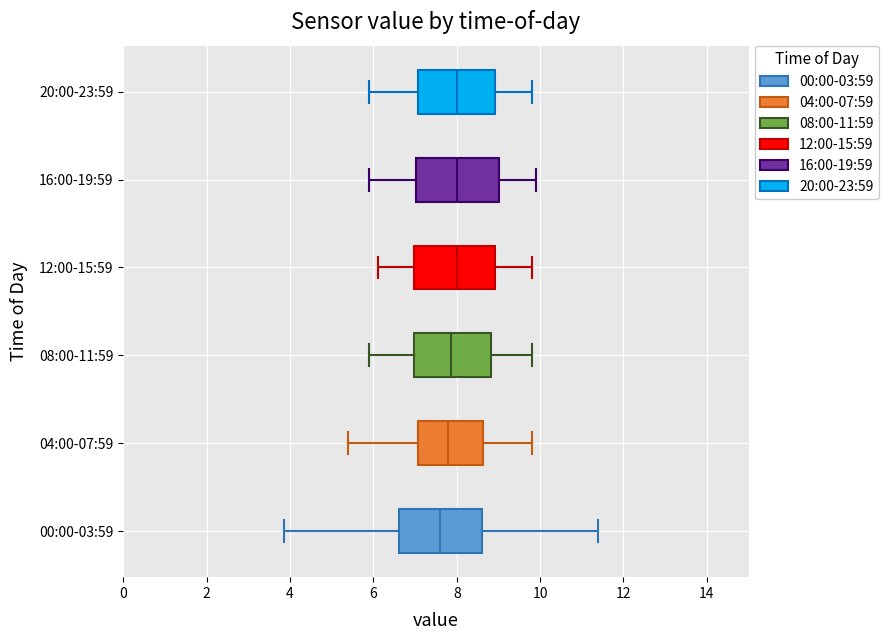

Reading bottom to top, read every box against the x-axis: the position of its median line, the range the box covers, and the ends of its whiskers. The values are not printed on the chart, so give them approximately, as read against the axis.

00:00-03:59: median 7.6, box 6.6 to 8.6, whiskers 3.8 to 11.4
04:00-07:59: median 7.8, box 7.0 to 8.6, whiskers 5.4 to 9.8
08:00-11:59: median 7.8, box 7.0 to 8.8, whiskers 6.0 to 9.8
12:00-15:59: median 8.0, box 7.0 to 9.0, whiskers 6.2 to 9.8
16:00-19:59: median 8.0, box 7.0 to 9.0, whiskers 6.0 to 10.0
20:00-23:59: median 8.0, box 7.0 to 9.0, whiskers 6.0 to 9.8